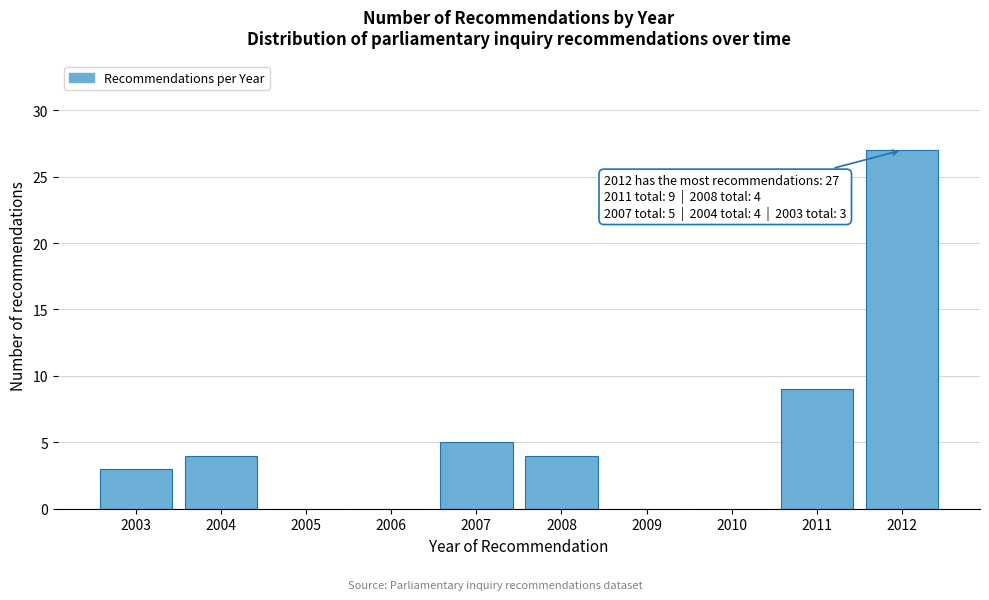

Reading left to right, what are all the values shown in this chart?

2003=3	2004=4	2005=0	2006=0	2007=5	2008=4	2009=0	2010=0	2011=9	2012=27